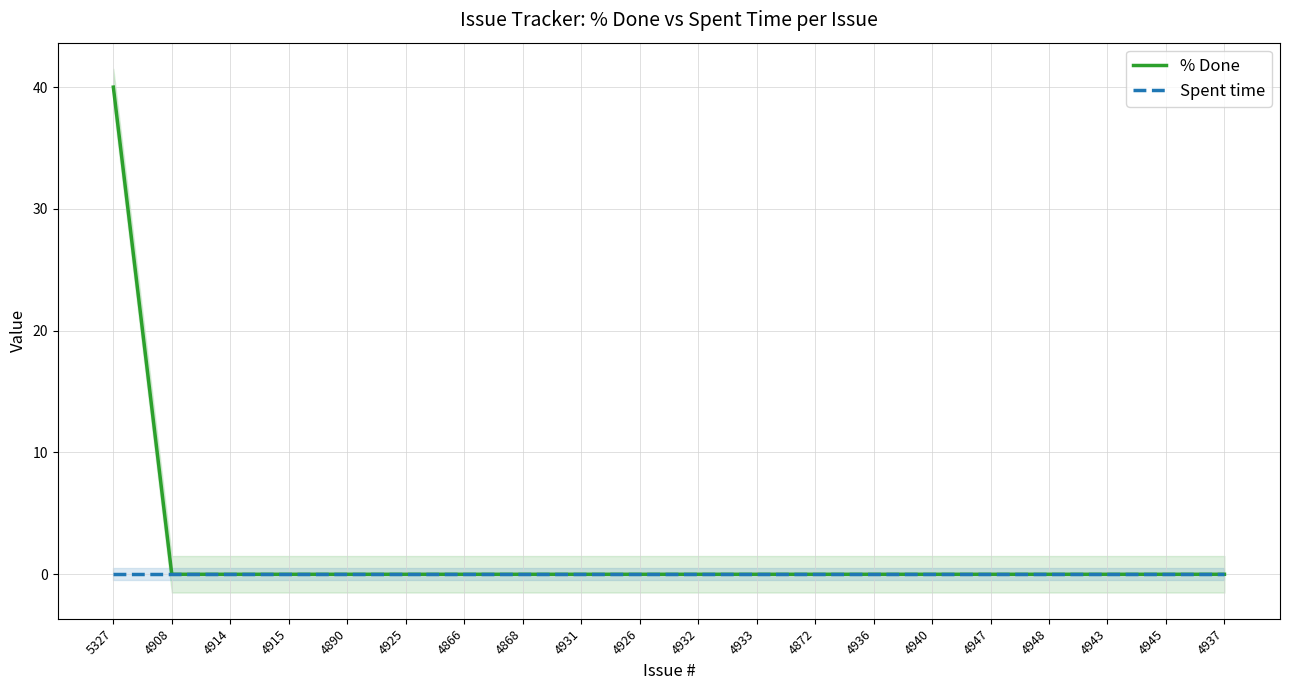

True or false: % Done and Spent time intersect in this chart.

False